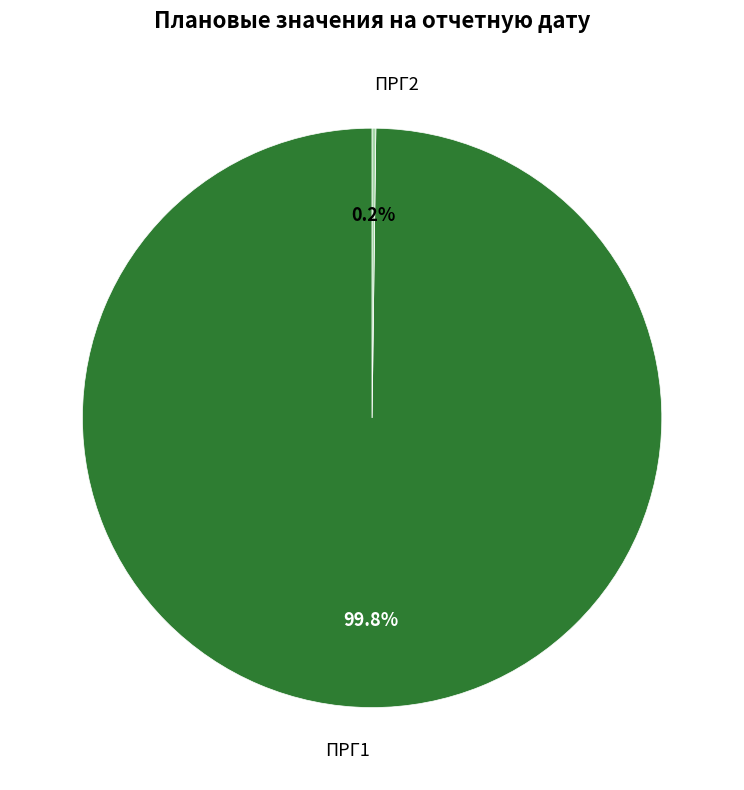

What portion of the pie excludes ПРГ1?

0.2%